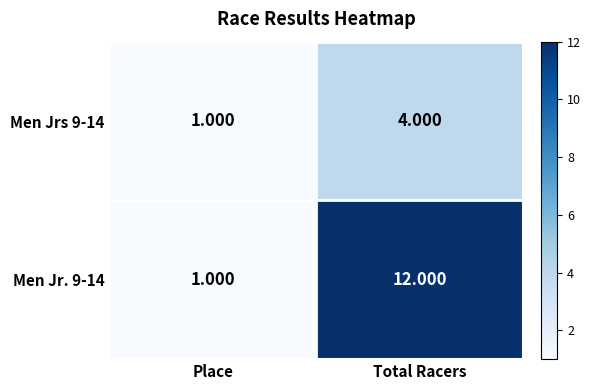

Rank the categories by Men Jr. 9-14 value from highest to lowest.

Total Racers, Place